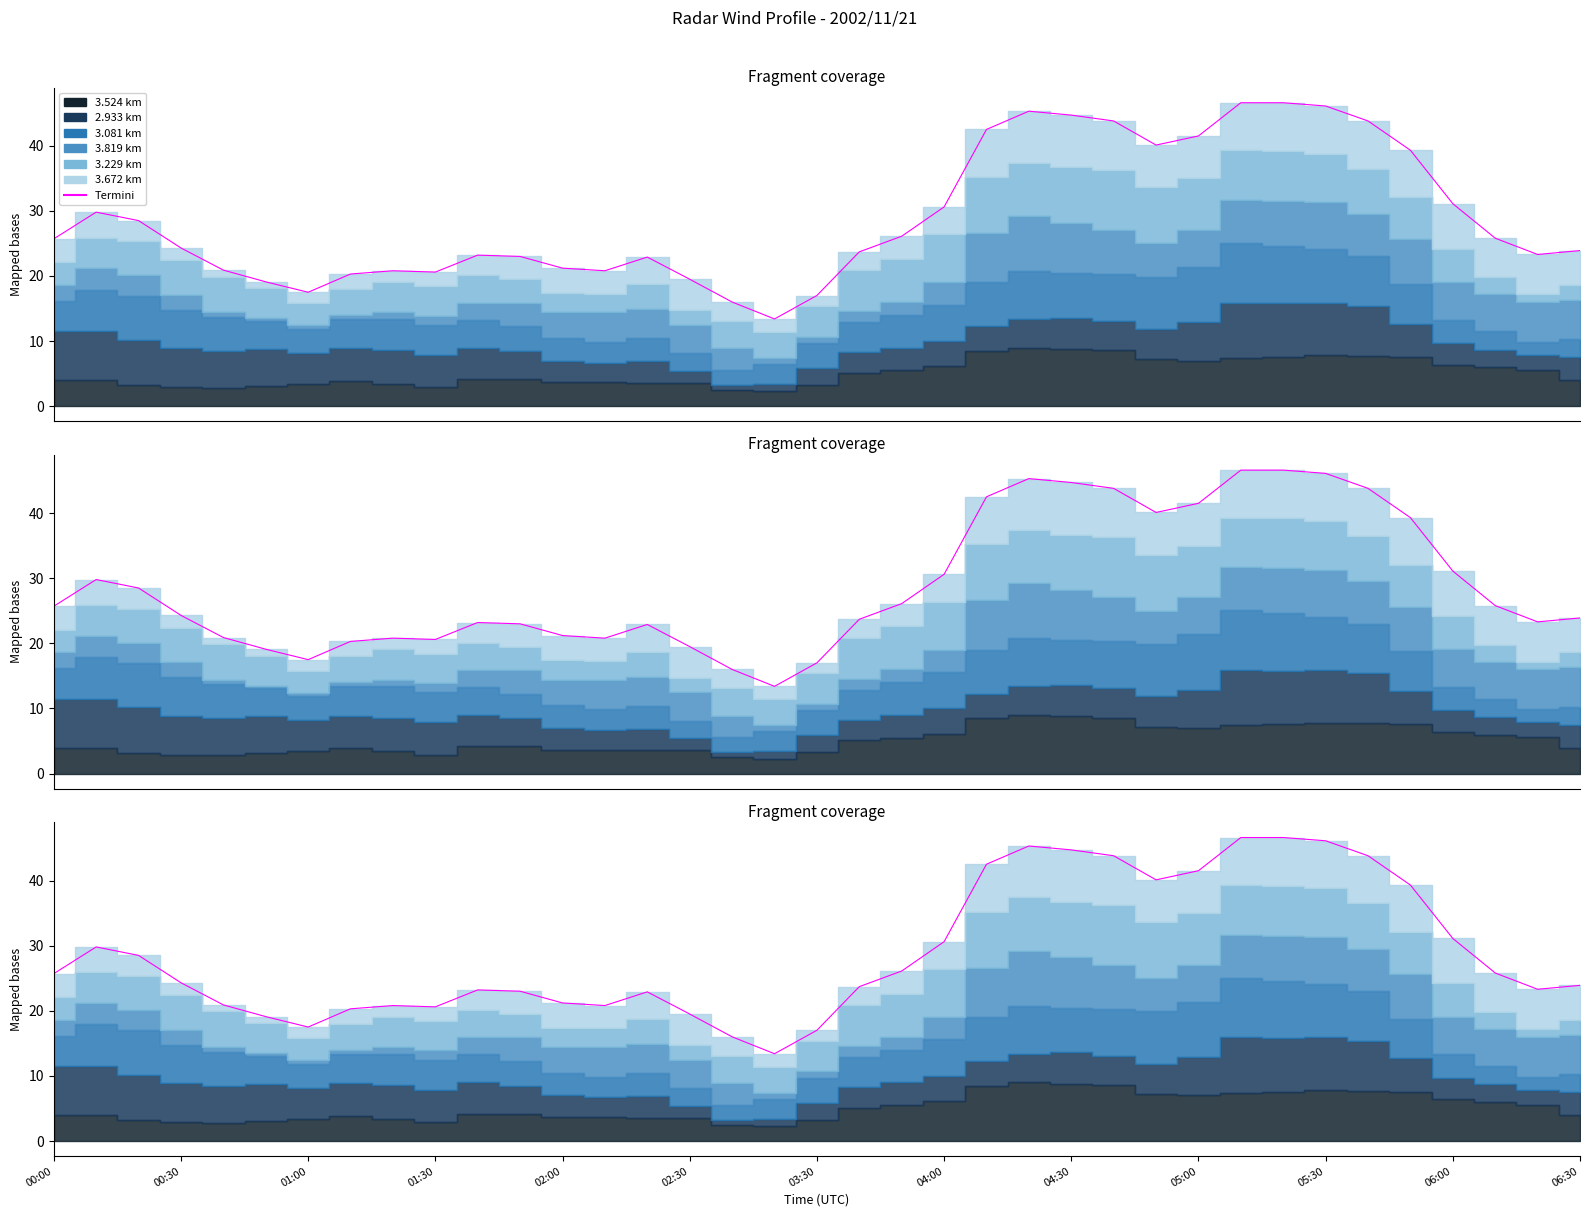

Rank the categories by value from lowest to highest.

17, 16, 18, 03:30, 02:30, 15, 04:00, 05:00, 04:30, 13, 02:00, 06:30, 14, 06:00, 05:30, 35, 19, 36, 01:30, 00:00, 34, 20, 01:00, 00:30, 21, 33, 32, 26, 27, 22, 25, 31, 24, 23, 30, 28, 29